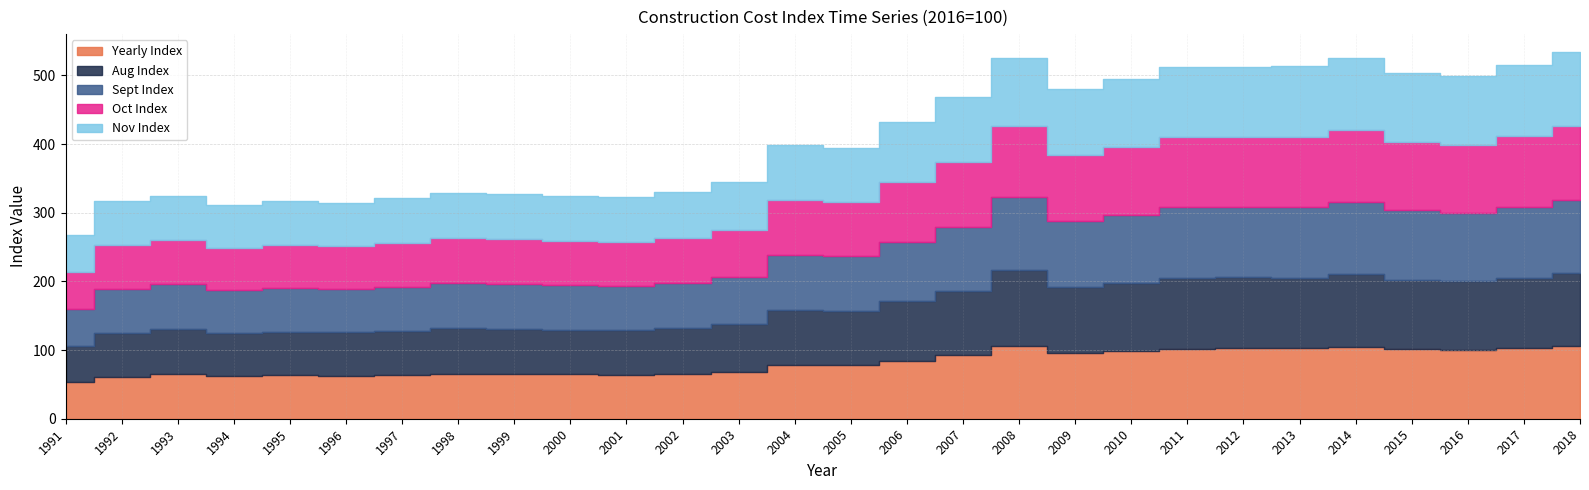

At how many categories does at least one series exceed 72?

15